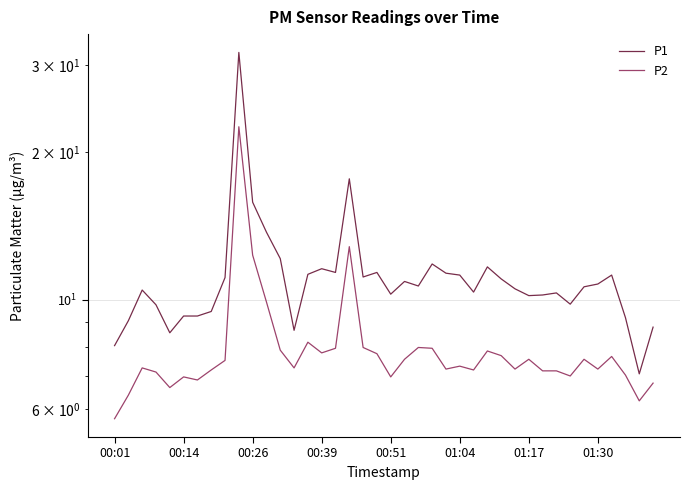

What value does the P1 series have at 31?

10.2